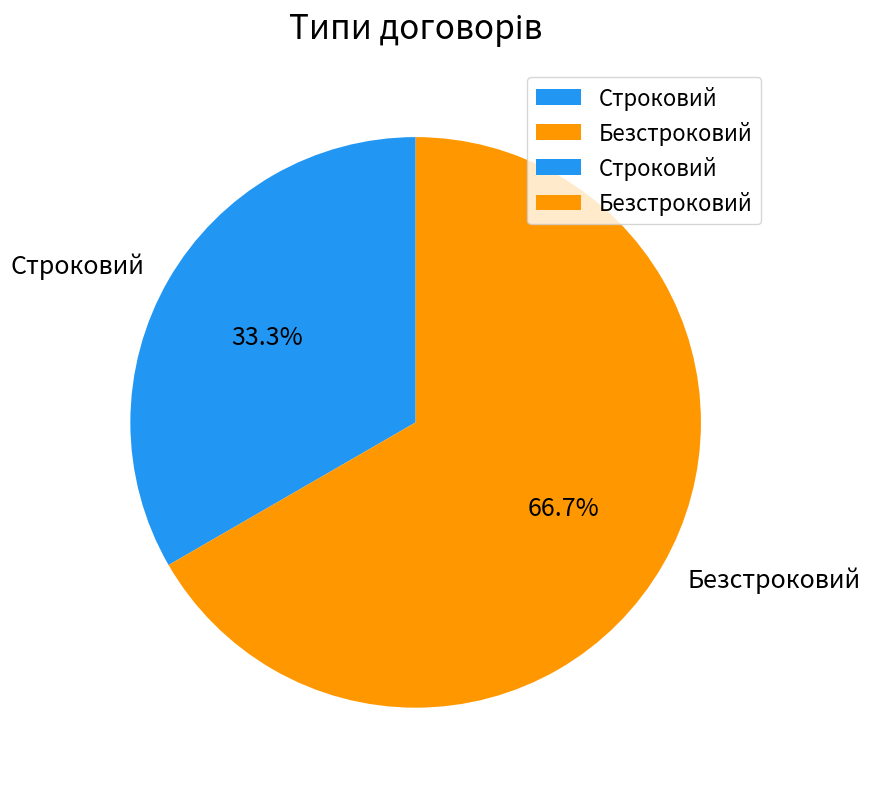

To the nearest percent, what percentage of the pie is Строковий?

33%